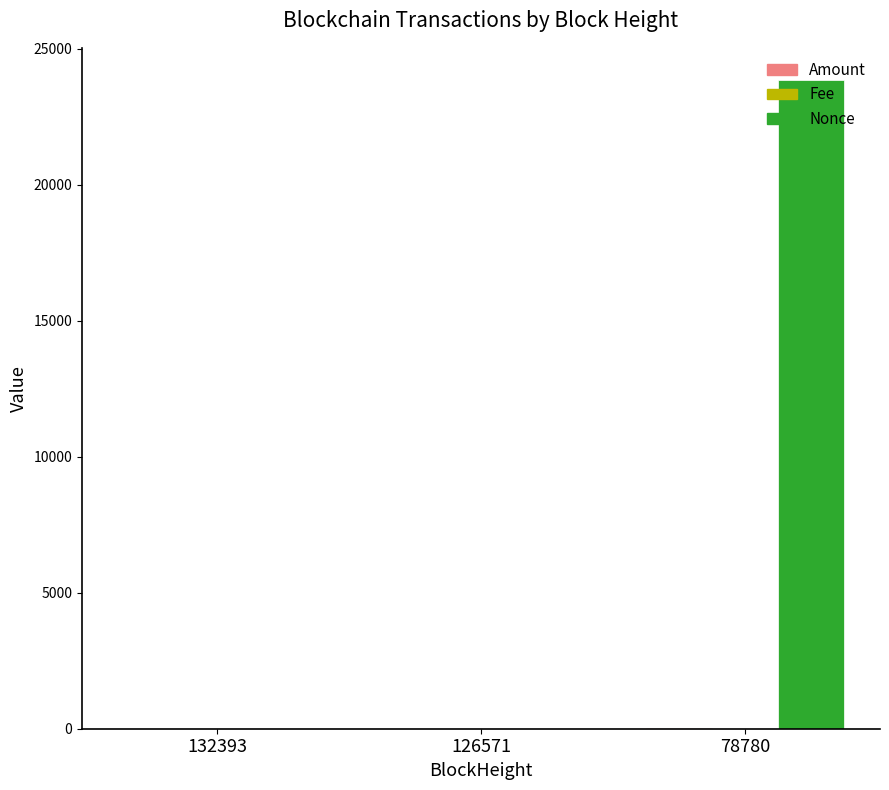

Does the chart contain stacked bars?

No